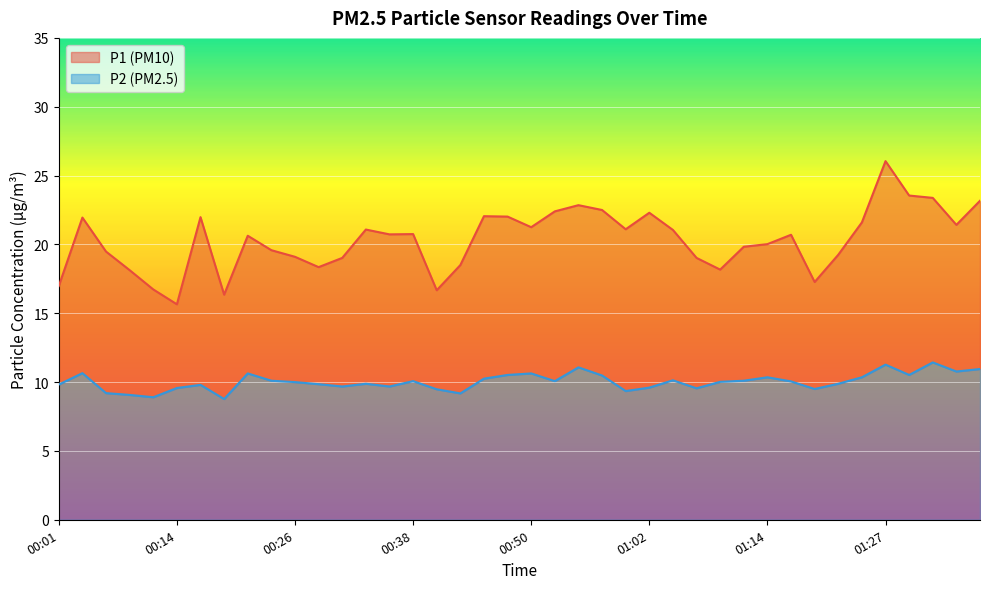

What position from the left is 00:48?

20